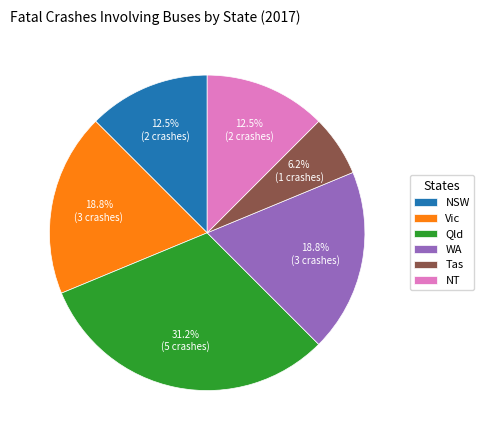

Does any single category account for the majority?

No